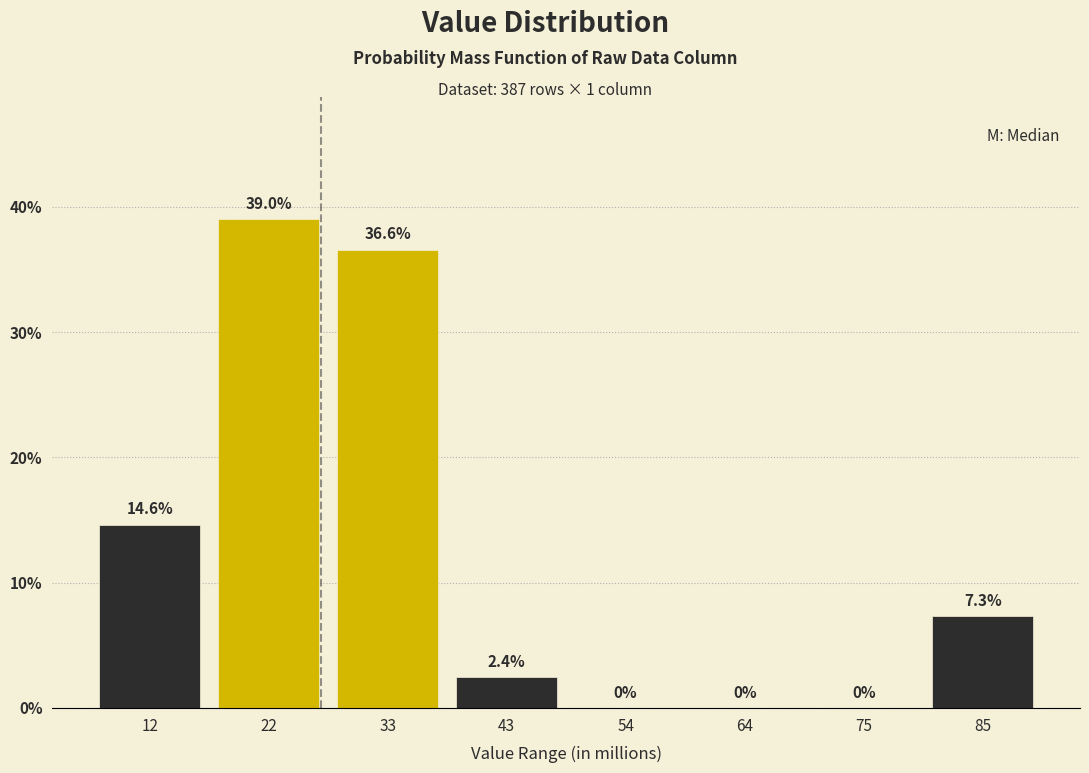

Reading right to left, what are all the values shown in this chart?

85=7.3	75=0.0	64=0.0	54=0.0	43=2.4	33=36.6	22=39.0	12=14.6